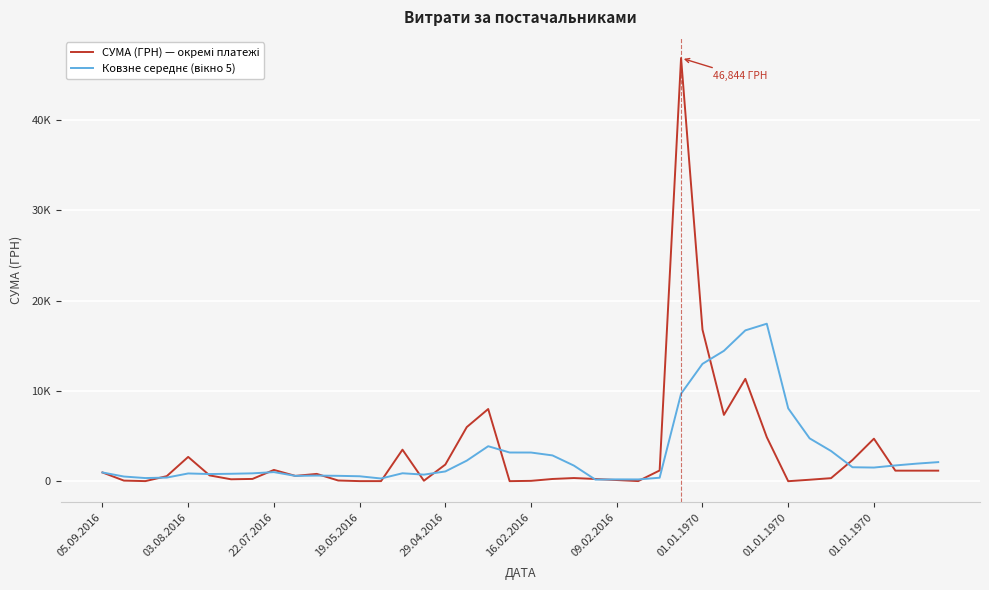

Does the chart have visible grid lines?

Yes